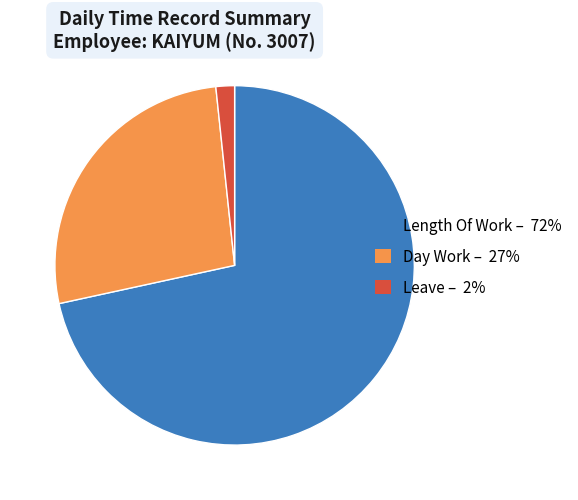

Is it true that Length Of Work – 72% is 72% of the pie?

True